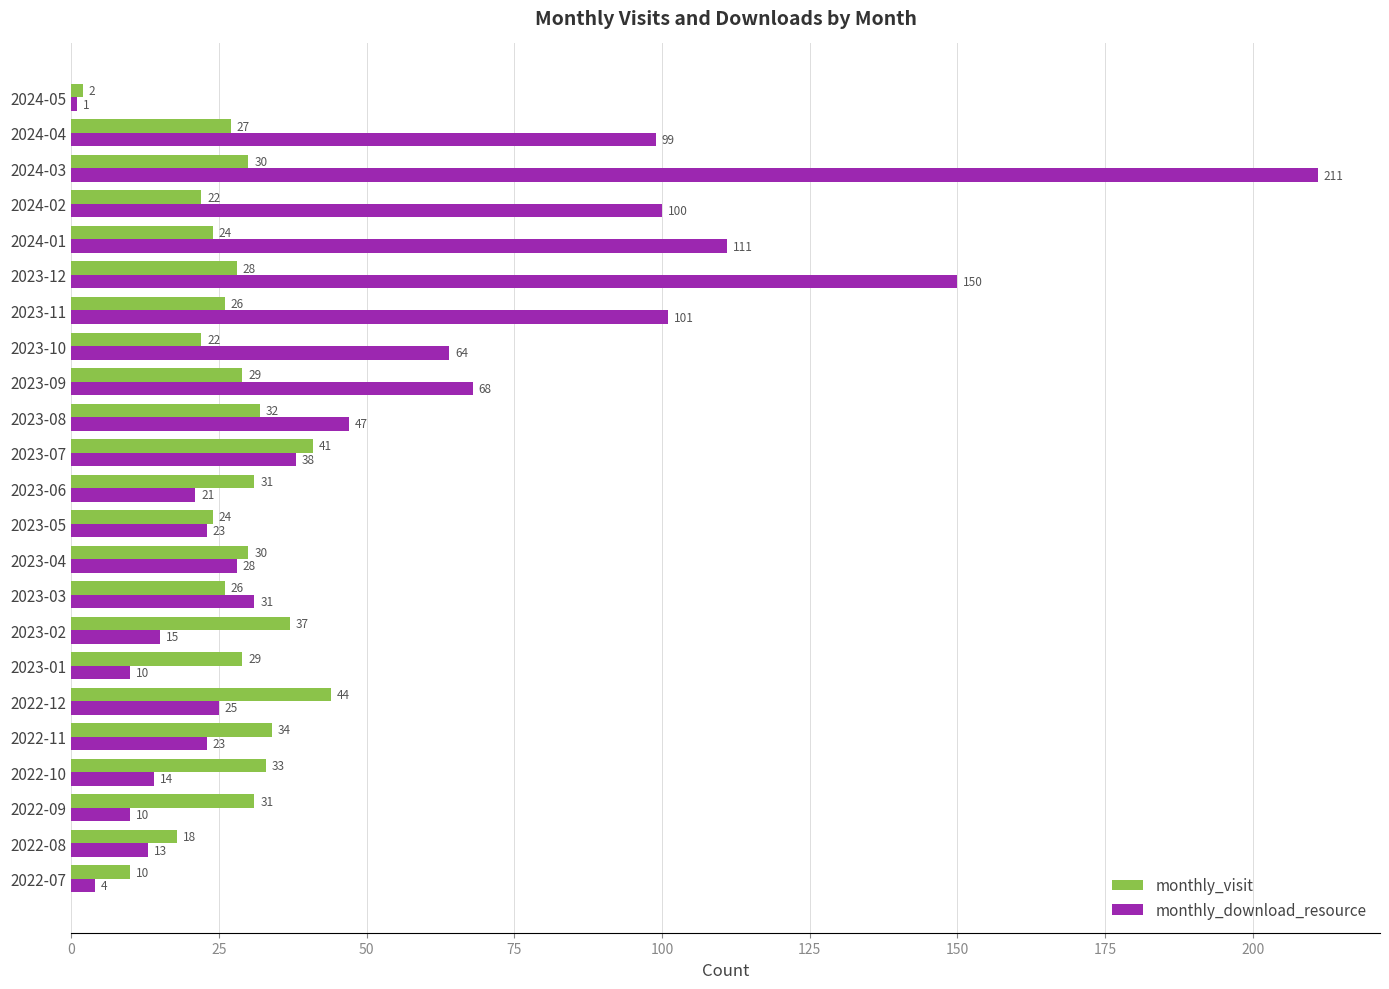

What is the maximum value shown in the chart?

211